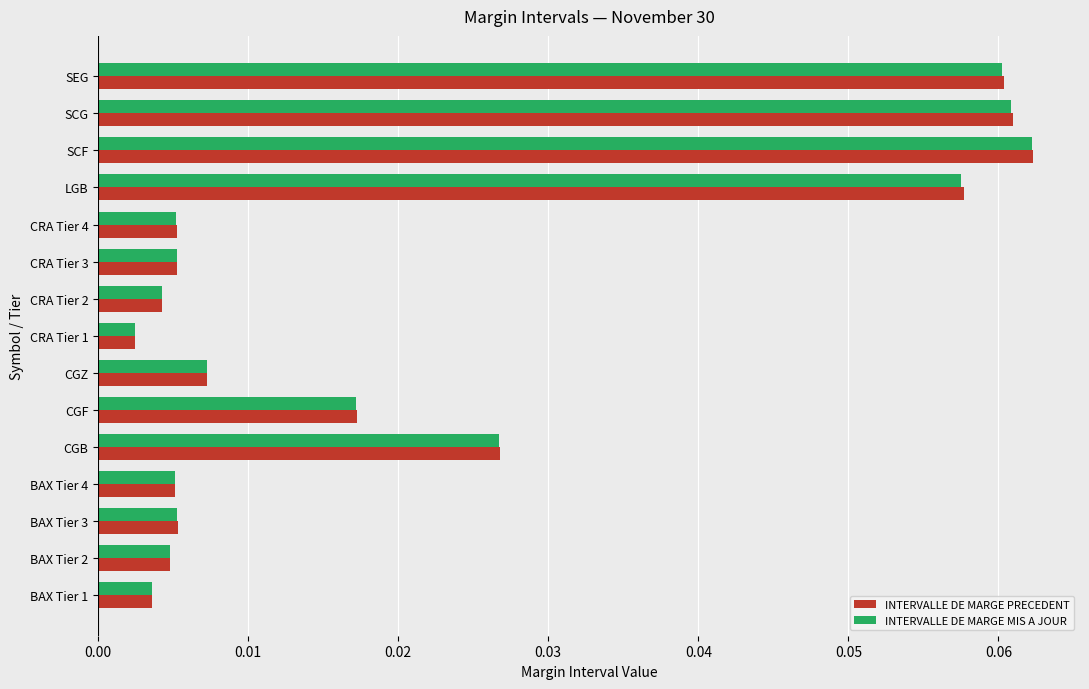

At which category does the chart reach its peak across all series?

SCF